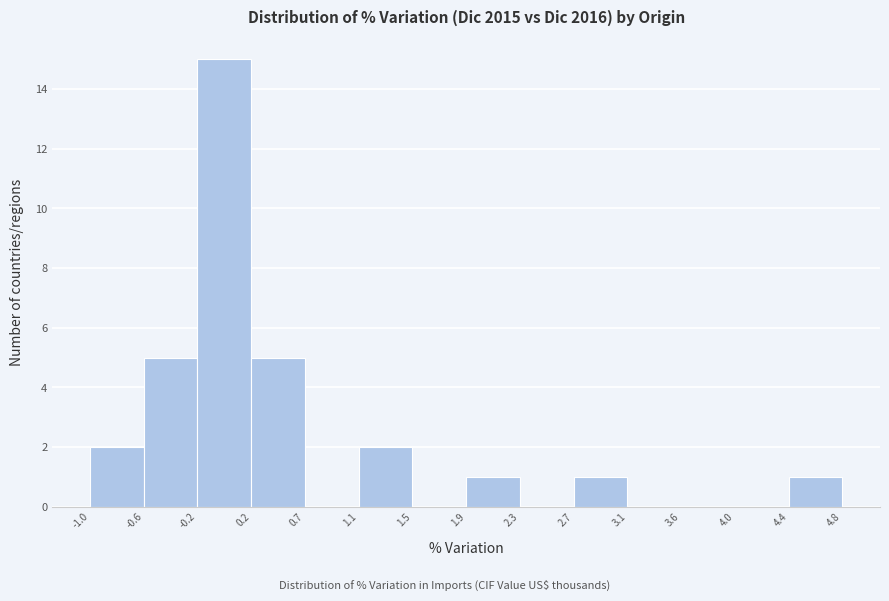

Reading left to right, list every bar in this chart as the range it spans on the x-axis followed by its height. The values are not printed on the chart, so give them approximately, as read against the axis.

-1.0 to -0.6: 2
-0.6 to -0.2: 5
-0.2 to 0.2: 15
0.2 to 0.7: 5
0.7 to 1.1: 0
1.1 to 1.5: 2
1.5 to 1.9: 0
1.9 to 2.3: 1
2.3 to 2.7: 0
2.7 to 3.1: 1
3.1 to 3.6: 0
3.6 to 4.0: 0
4.0 to 4.4: 0
4.4 to 4.8: 1